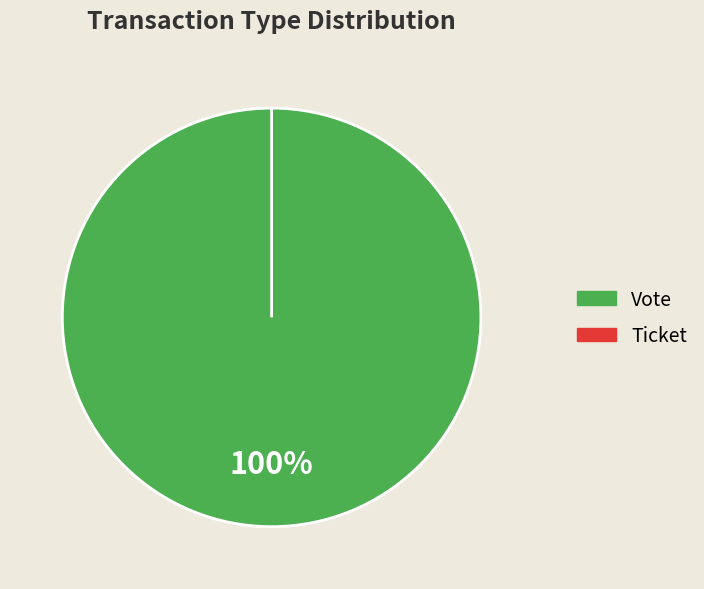

True or false: Vote accounts for 93% of the total.

False